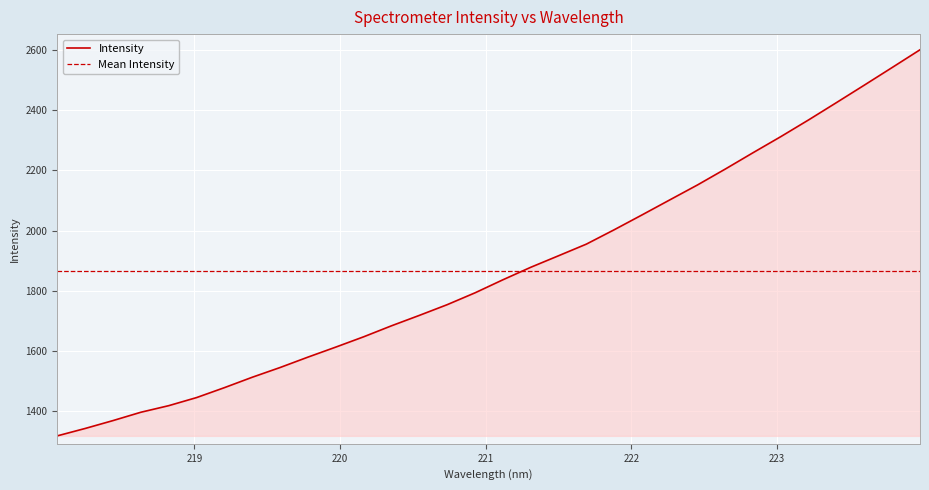

Is it true that the value at 218.0596 is 1318.1?

True